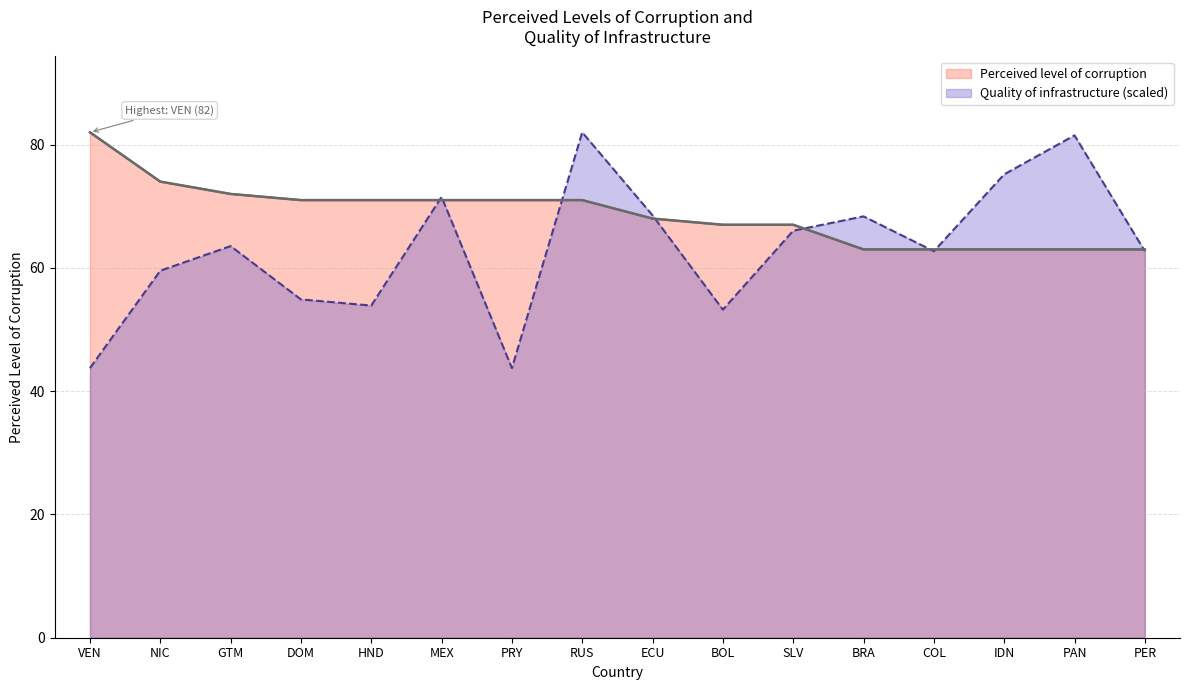

What is the average value of the Perceived level of corruption series?

68.8